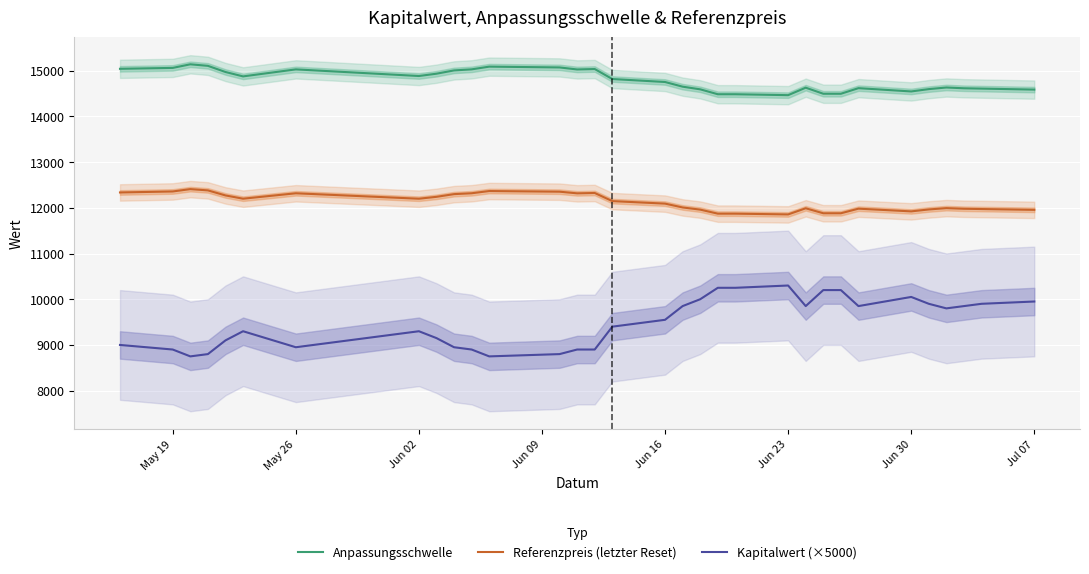

How many lines are shown in the chart?

3